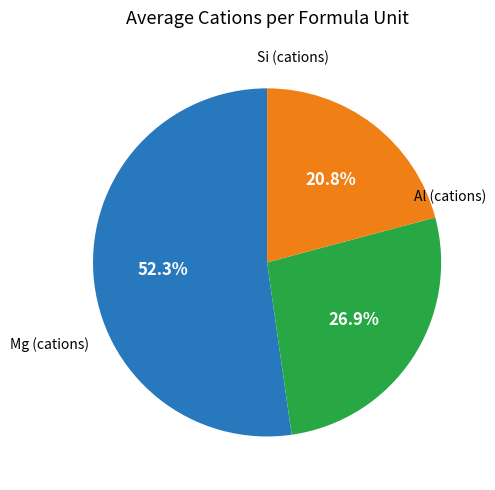

Does any single category account for the majority?

Yes